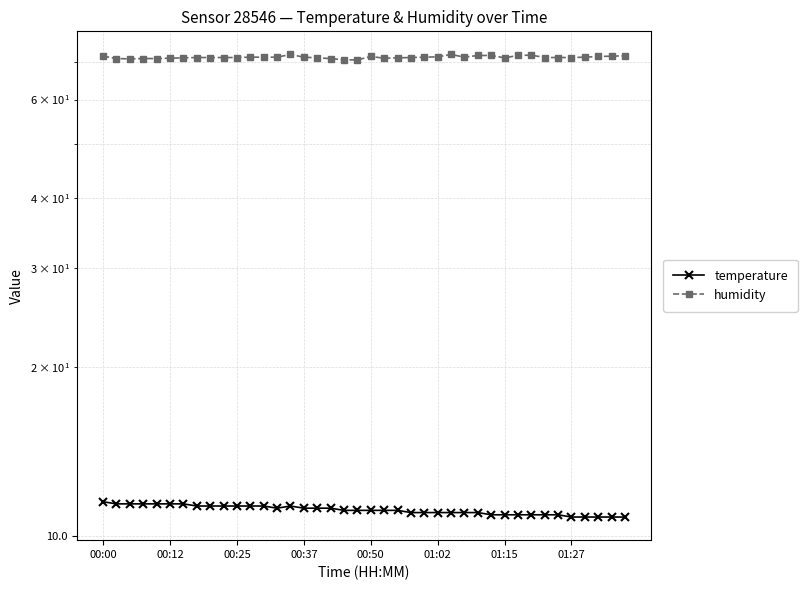

At how many categories does at least one series exceed 44?

40